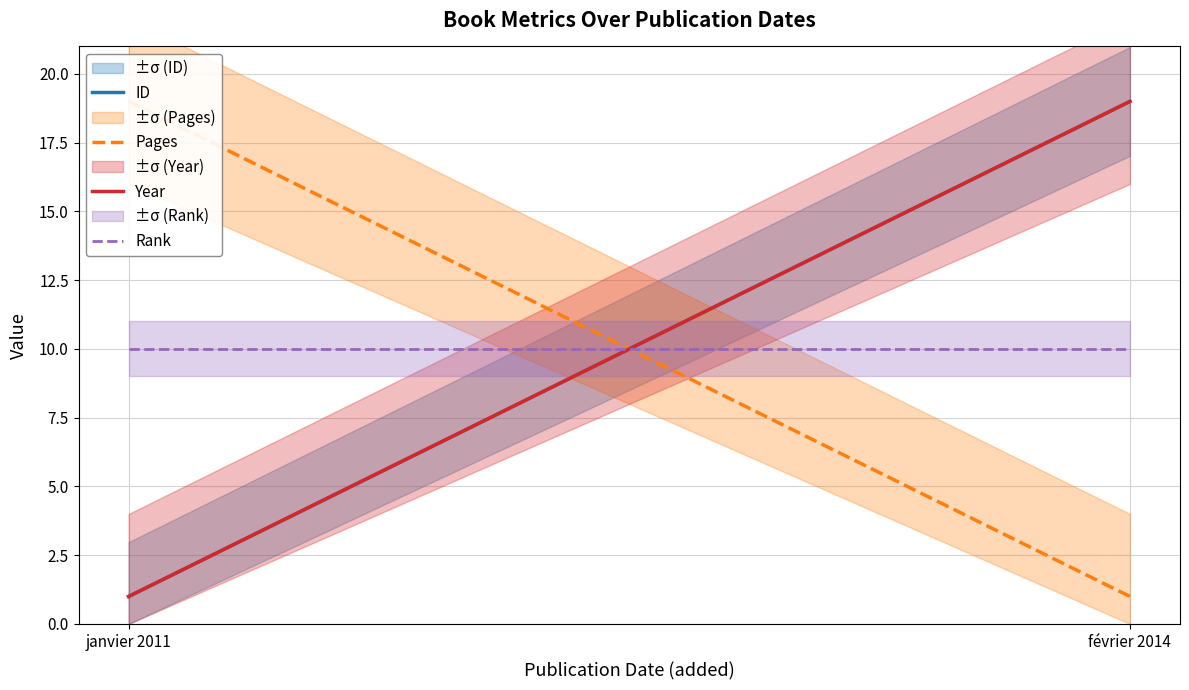

What is the label of the 1st point from the right?

février 2014